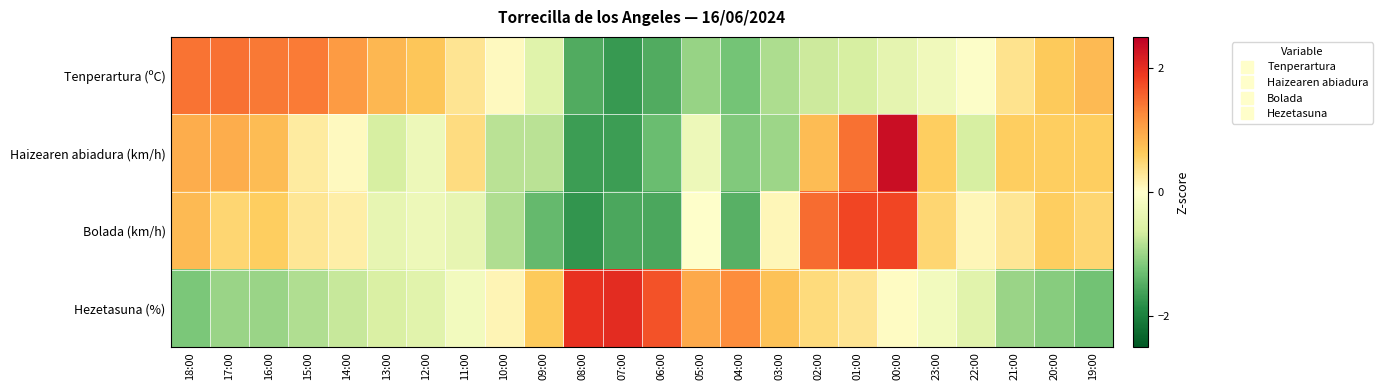

What is the total value across all series at 10:00?

-1.5